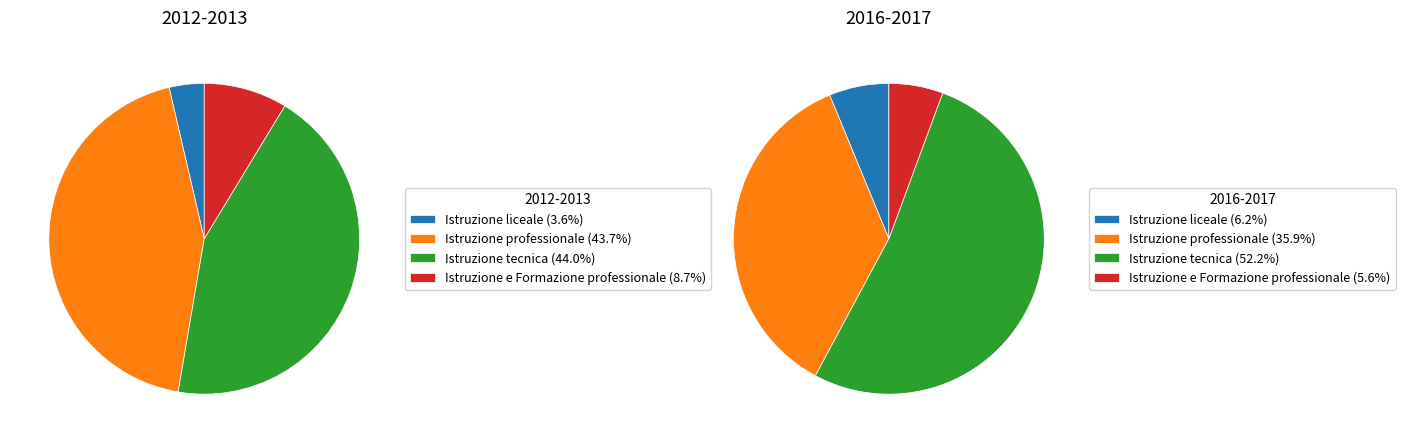

To the nearest percent, what is the average slice percentage?

25%